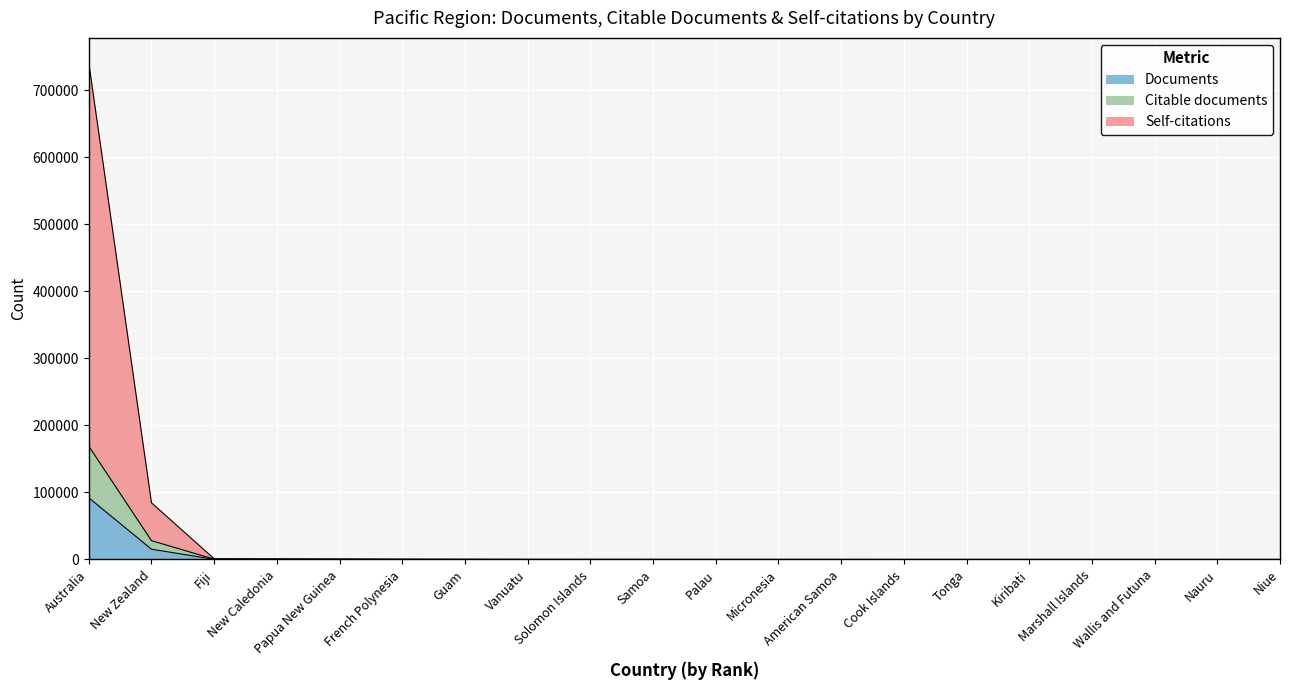

What is the value of the Self-citations point at the 16th from the left?

12